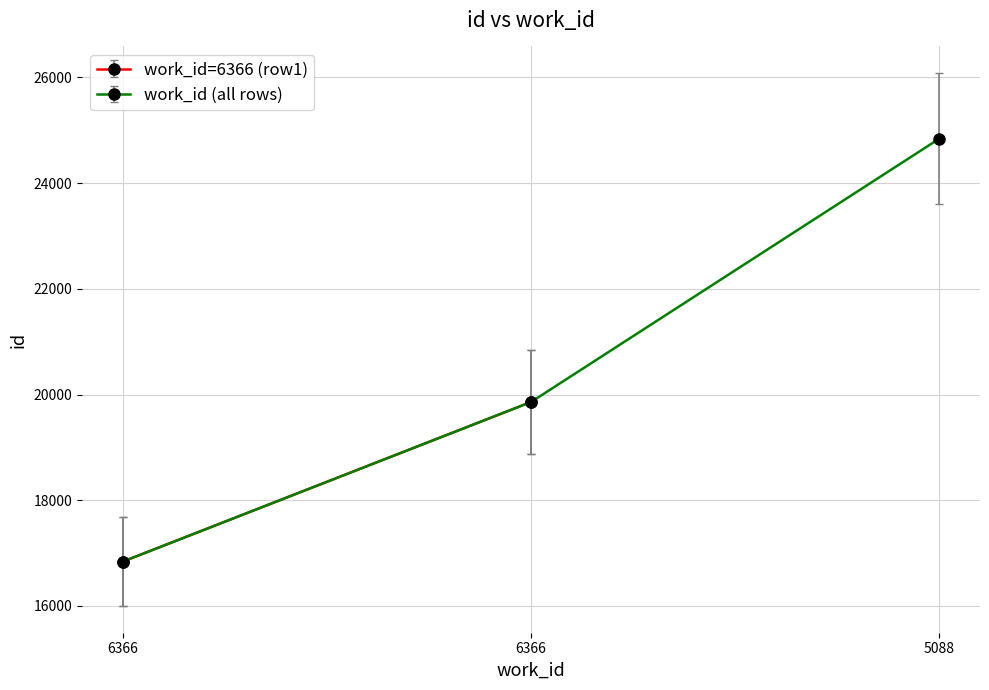

Which category has the lowest value across all series?

6366